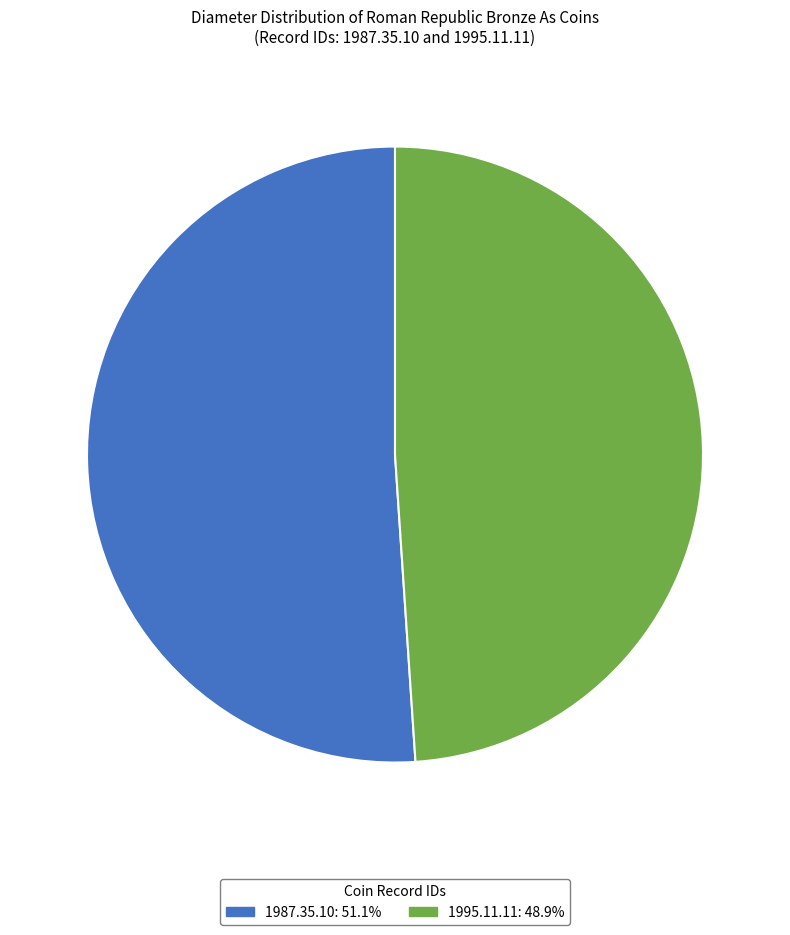

How many slices are in this pie chart?

2